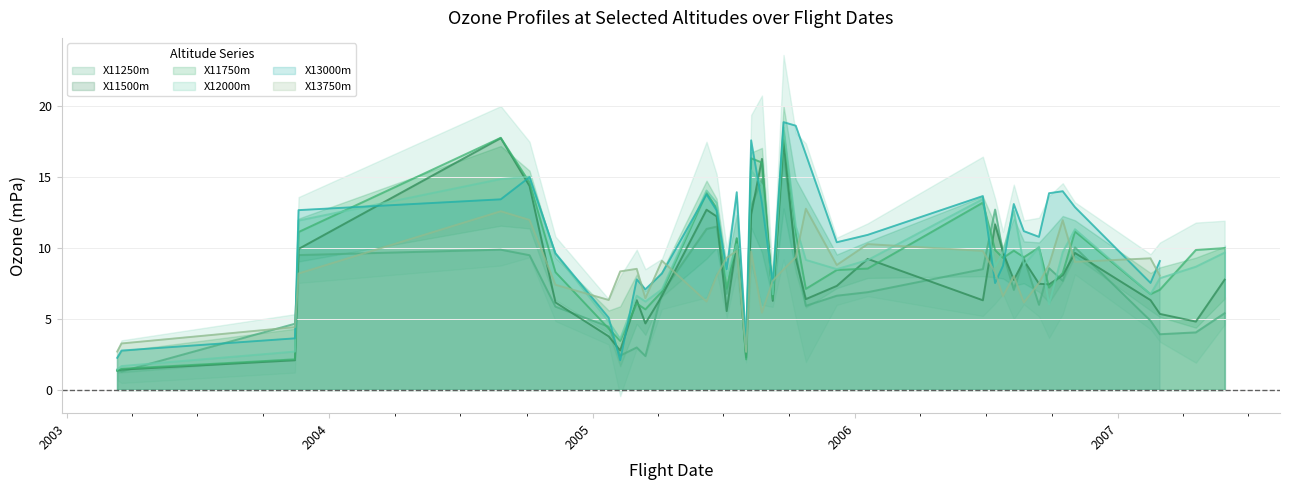

Where is the first local maximum for X11250m?

08/26/2004